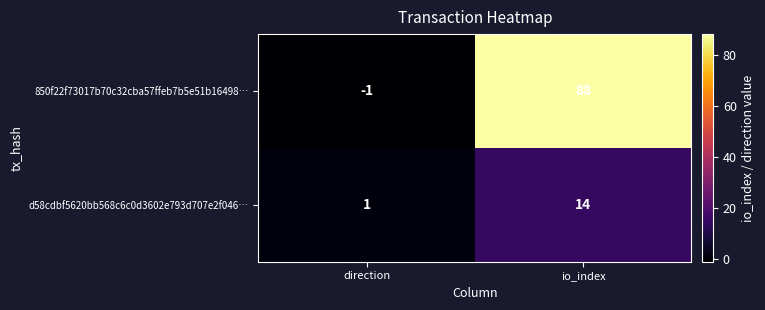

What is the total value across all series at io_index?

102